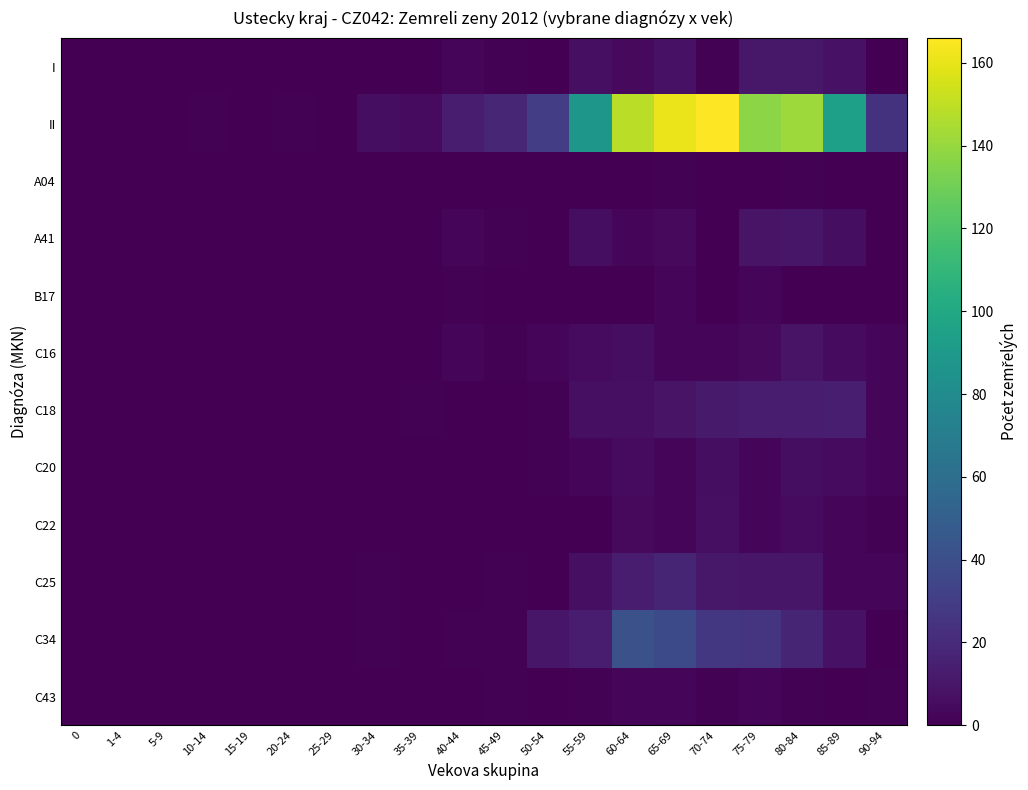

Reading right to left, transcribe all the data shown in this chart.

I: 90-94=0	85-89=8	80-84=11	75-79=11	70-74=1	65-69=8	60-64=4	55-59=7	50-54=0	45-49=1	40-44=3	35-39=0	30-34=0	25-29=0	20-24=0	15-19=0	10-14=0	5-9=0	1-4=0	0=0
II: 90-94=24	85-89=94	80-84=142	75-79=137	70-74=166	65-69=161	60-64=149	55-59=88	50-54=30	45-49=18	40-44=13	35-39=5	30-34=6	25-29=0	20-24=1	15-19=0	10-14=1	5-9=0	1-4=0	0=0
A04: 90-94=0	85-89=0	80-84=1	75-79=0	70-74=0	65-69=1	60-64=0	55-59=0	50-54=0	45-49=0	40-44=0	35-39=0	30-34=0	25-29=0	20-24=0	15-19=0	10-14=0	5-9=0	1-4=0	0=0
A41: 90-94=0	85-89=6	80-84=10	75-79=9	70-74=0	65-69=4	60-64=3	55-59=6	50-54=0	45-49=1	40-44=2	35-39=0	30-34=0	25-29=0	20-24=0	15-19=0	10-14=0	5-9=0	1-4=0	0=0
B17: 90-94=0	85-89=0	80-84=0	75-79=2	70-74=0	65-69=2	60-64=0	55-59=0	50-54=0	45-49=0	40-44=1	35-39=0	30-34=0	25-29=0	20-24=0	15-19=0	10-14=0	5-9=0	1-4=0	0=0
C16: 90-94=2	85-89=5	80-84=9	75-79=4	70-74=3	65-69=2	60-64=6	55-59=5	50-54=2	45-49=1	40-44=2	35-39=0	30-34=0	25-29=0	20-24=0	15-19=0	10-14=0	5-9=0	1-4=0	0=0
C18: 90-94=3	85-89=14	80-84=13	75-79=13	70-74=12	65-69=9	60-64=7	55-59=7	50-54=1	45-49=0	40-44=0	35-39=1	30-34=0	25-29=0	20-24=0	15-19=0	10-14=0	5-9=0	1-4=0	0=0
C20: 90-94=2	85-89=5	80-84=6	75-79=2	70-74=6	65-69=3	60-64=5	55-59=2	50-54=1	45-49=0	40-44=0	35-39=0	30-34=0	25-29=0	20-24=0	15-19=0	10-14=0	5-9=0	1-4=0	0=0
C22: 90-94=1	85-89=2	80-84=5	75-79=2	70-74=7	65-69=3	60-64=4	55-59=0	50-54=0	45-49=0	40-44=0	35-39=0	30-34=0	25-29=0	20-24=0	15-19=0	10-14=0	5-9=0	1-4=0	0=0
C25: 90-94=2	85-89=3	80-84=10	75-79=10	70-74=11	65-69=17	60-64=13	55-59=7	50-54=0	45-49=1	40-44=0	35-39=0	30-34=1	25-29=0	20-24=0	15-19=0	10-14=0	5-9=0	1-4=0	0=0
C34: 90-94=0	85-89=8	80-84=17	75-79=25	70-74=27	65-69=37	60-64=41	55-59=13	50-54=10	45-49=1	40-44=1	35-39=0	30-34=1	25-29=0	20-24=0	15-19=0	10-14=0	5-9=0	1-4=0	0=0
C43: 90-94=1	85-89=0	80-84=1	75-79=2	70-74=1	65-69=2	60-64=3	55-59=1	50-54=0	45-49=1	40-44=0	35-39=0	30-34=0	25-29=0	20-24=0	15-19=0	10-14=0	5-9=0	1-4=0	0=0